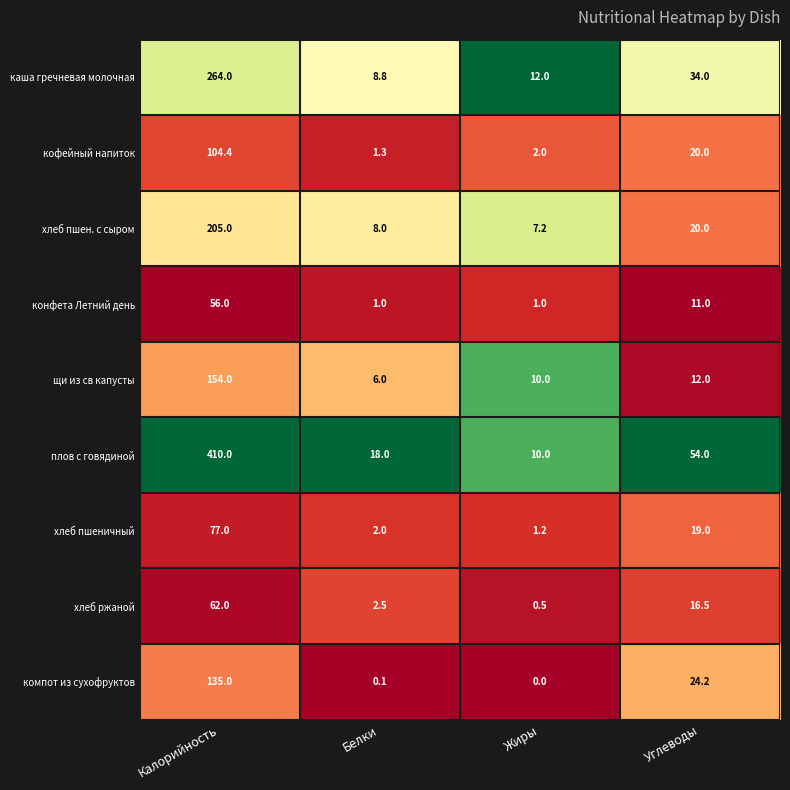

How many distinct data groups are displayed?

9